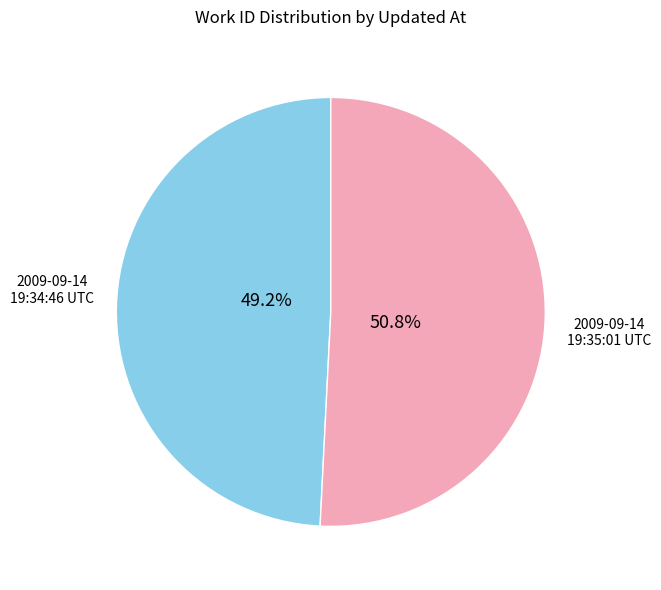

Is there a majority slice in this chart?

Yes